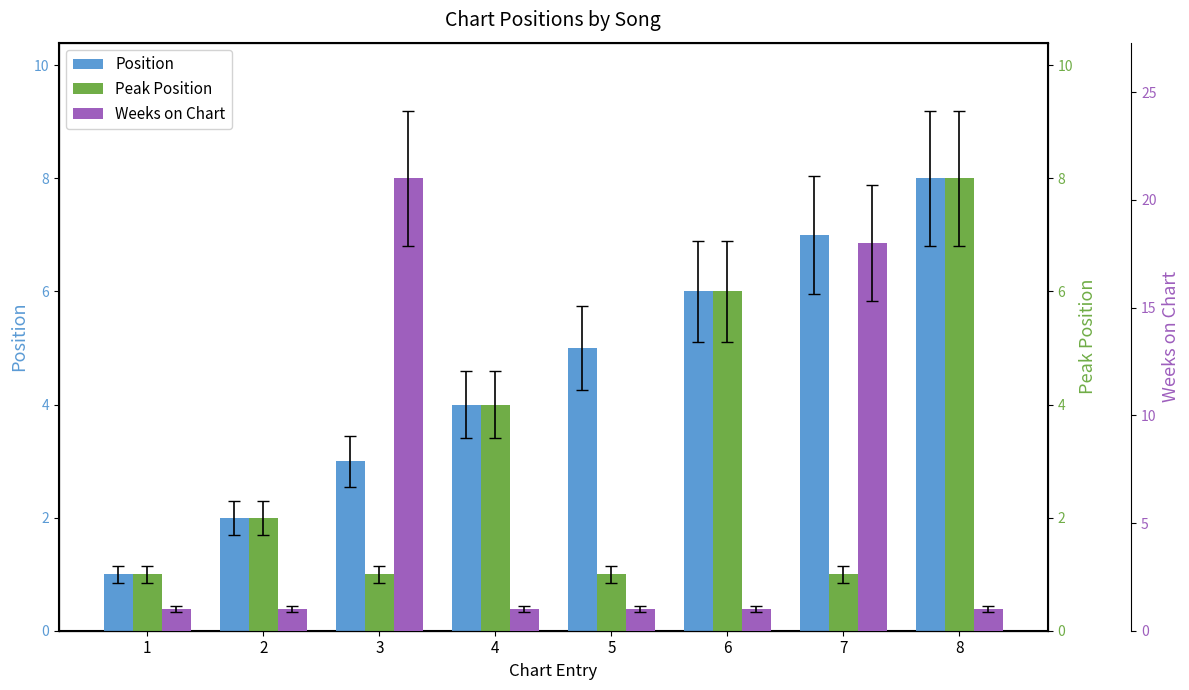

Reading right to left, transcribe all the data shown in this chart.

Position: 8=8	7=7	6=6	5=5	4=4	3=3	2=2	1=1
Peak Position: 8=8	7=1	6=6	5=1	4=4	3=1	2=2	1=1
Weeks on Chart: 8=1	7=18	6=1	5=1	4=1	3=21	2=1	1=1